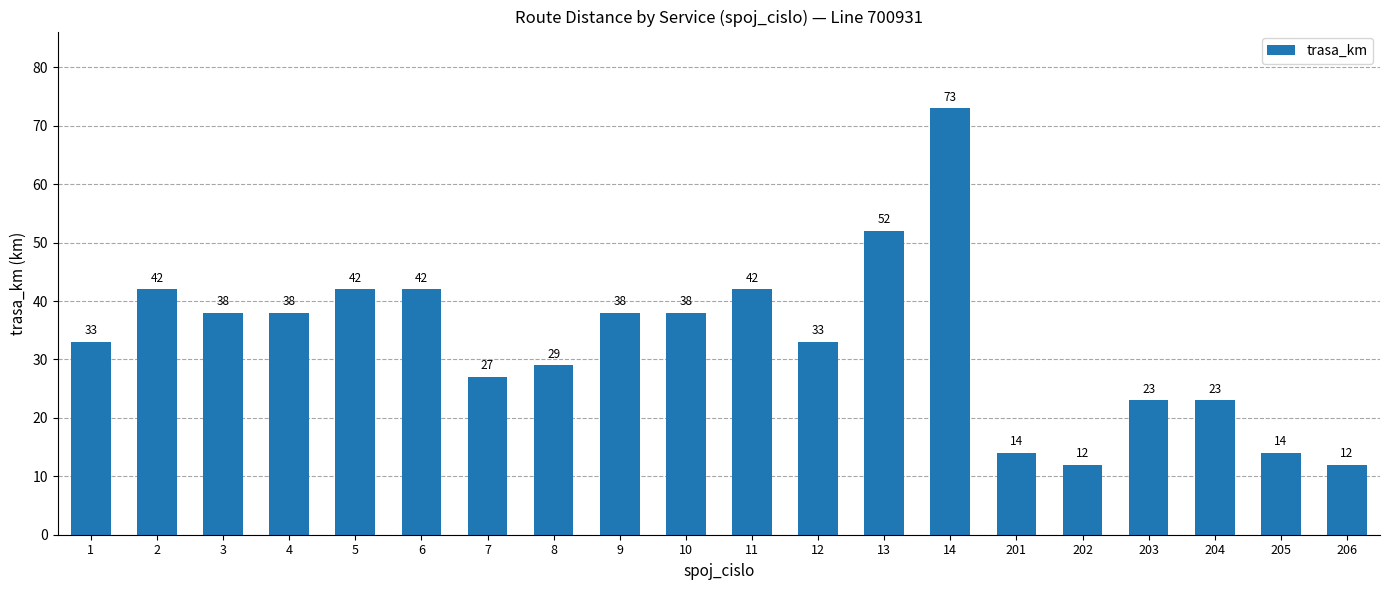

Count the number of data series in this chart.

1